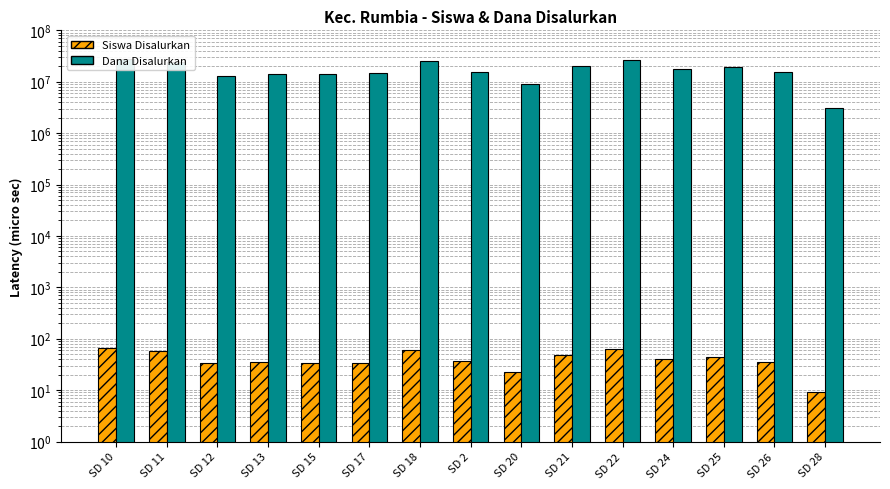

What is the maximum value for Siswa Disalurkan?

67